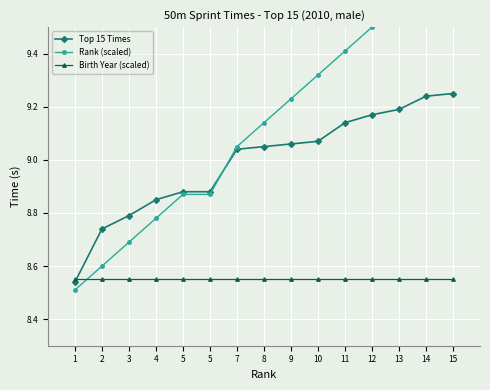

Which series ends up on top after the final intersection of Top 15 Times and Rank (scaled)?

Rank (scaled)